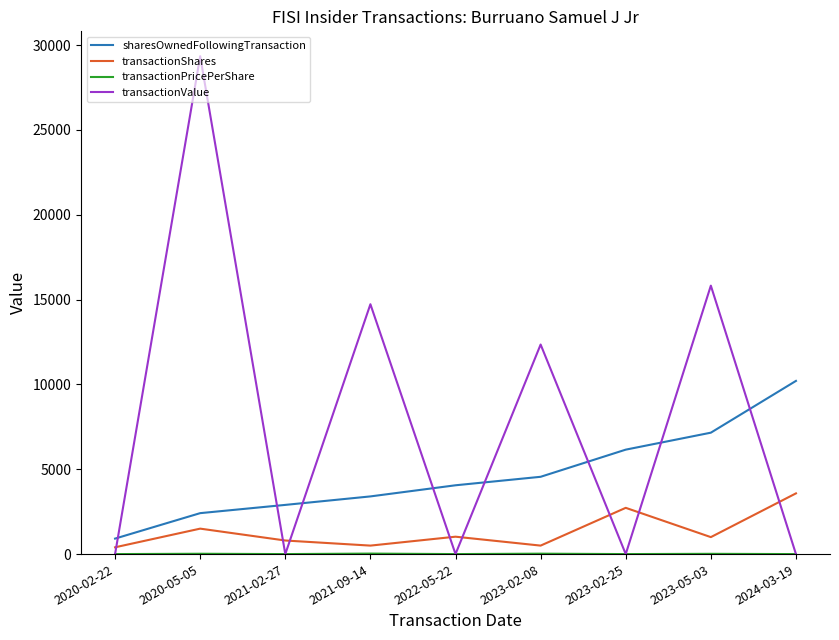

Is the value of sharesOwnedFollowingTransaction at 2023-02-25 greater than the value of transactionValue at 2023-05-03?

No